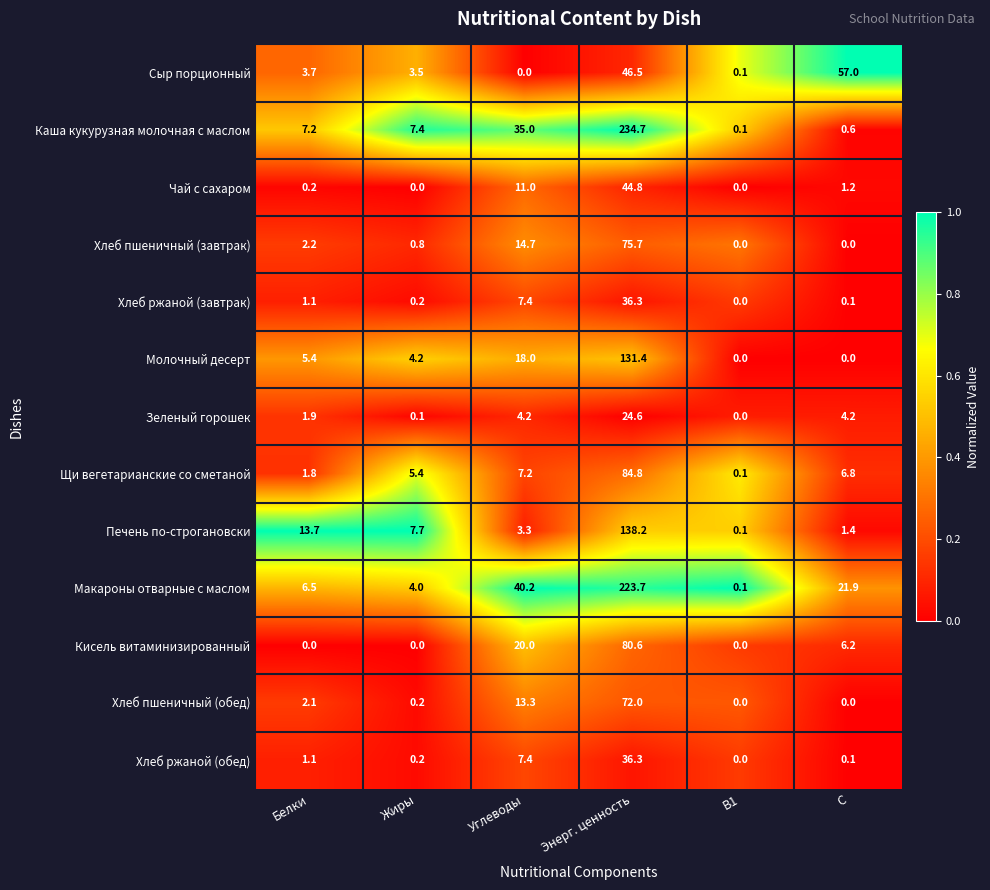

What is the maximum value for Щи вегетарианские со сметаной?

84.8